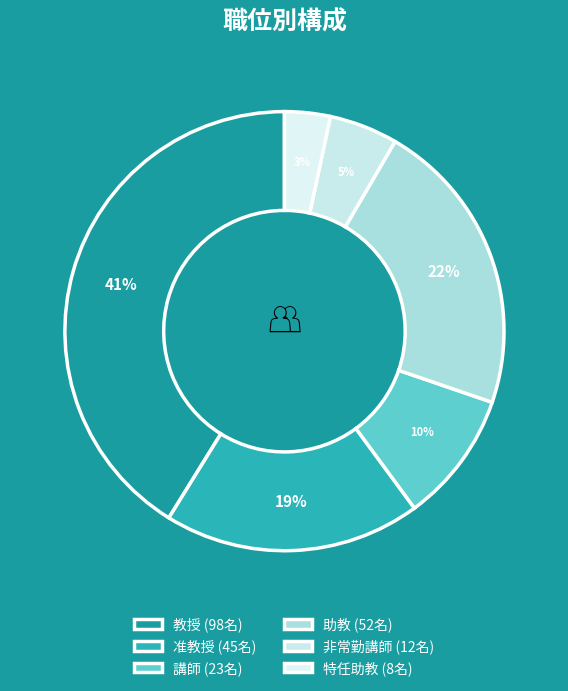

Which has a higher value, 特任助教 or 講師?

講師